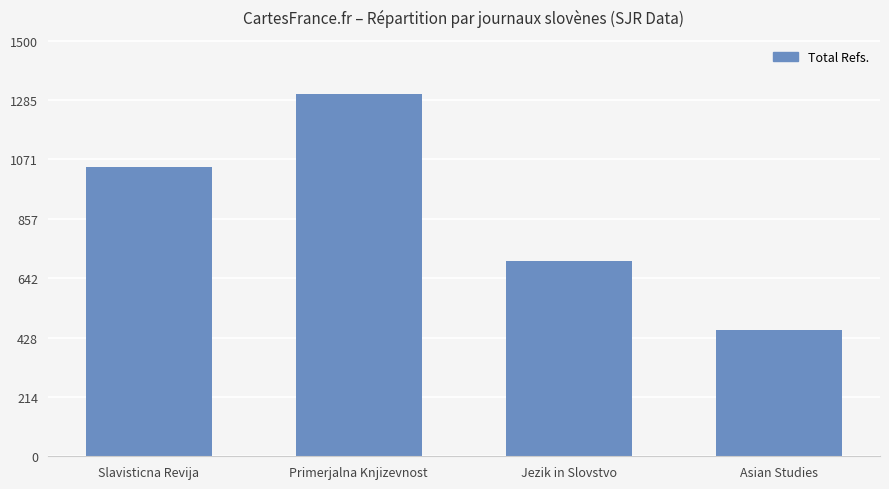

The value at Slavisticna Revija is 621. True or false?

False